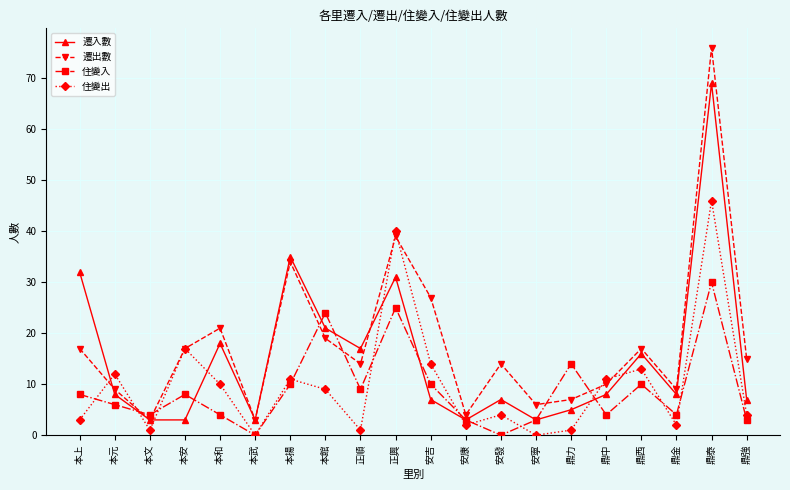

At how many categories does at least one series exceed 34?

3